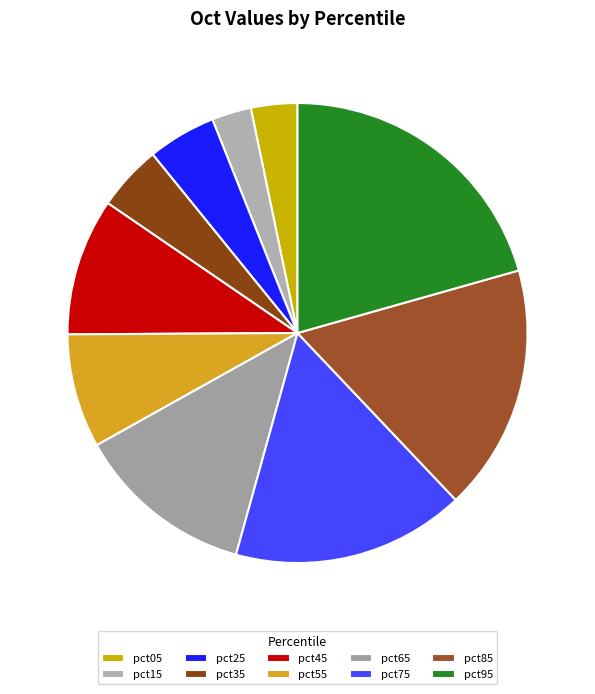

True or false: pct45 accounts for 1% of the total.

False